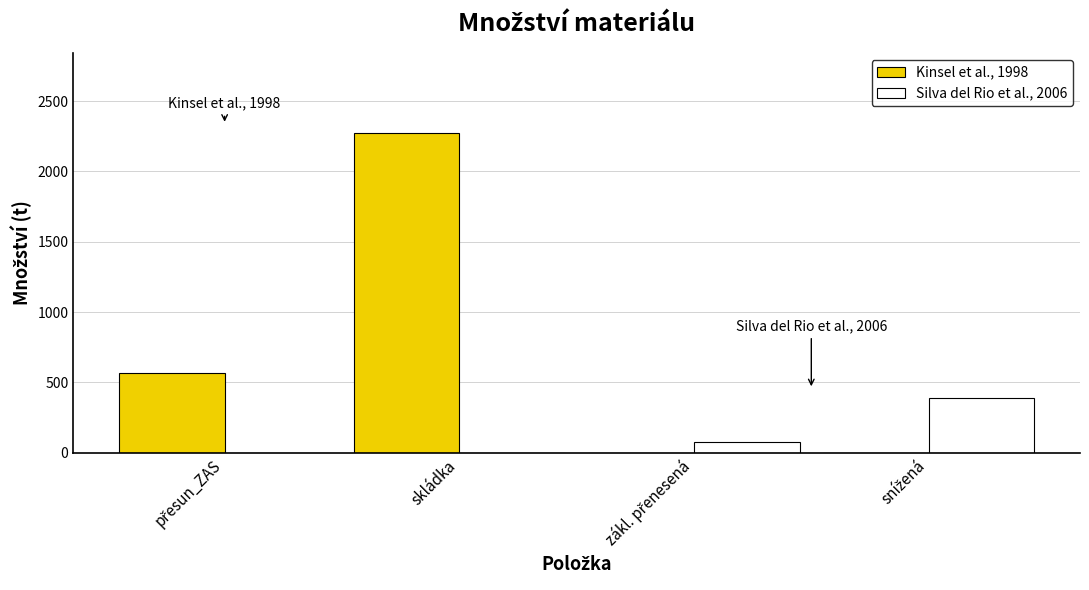

How many groups of bars are there?

4